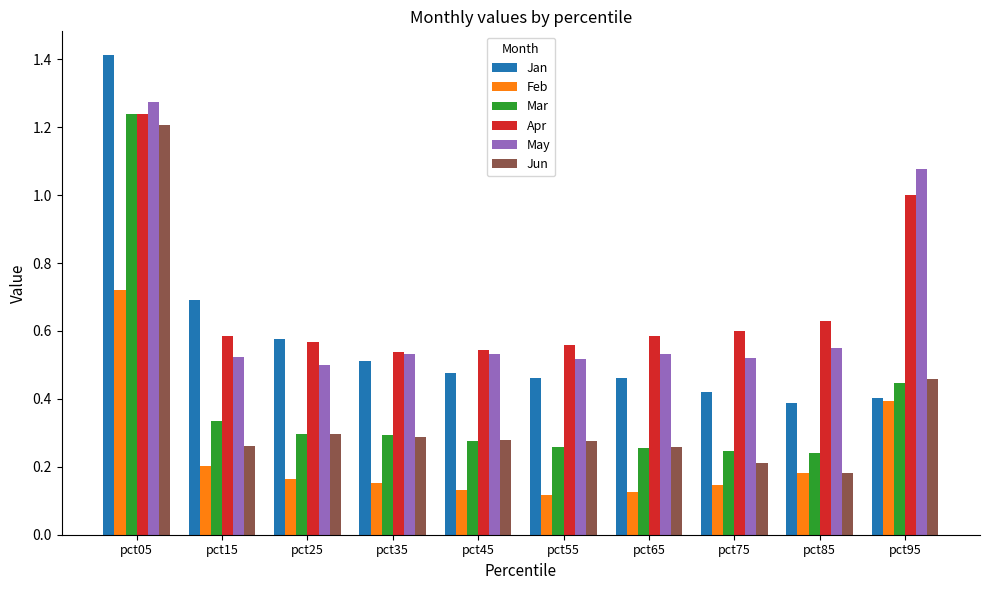

How many bars are there in total?

60